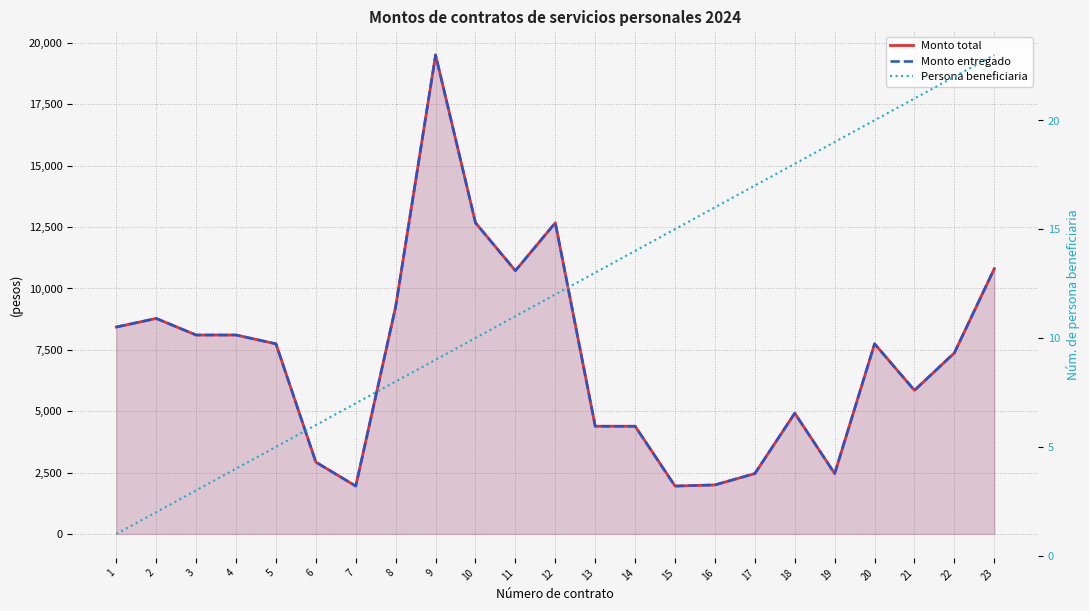

Count the number of data series in this chart.

3